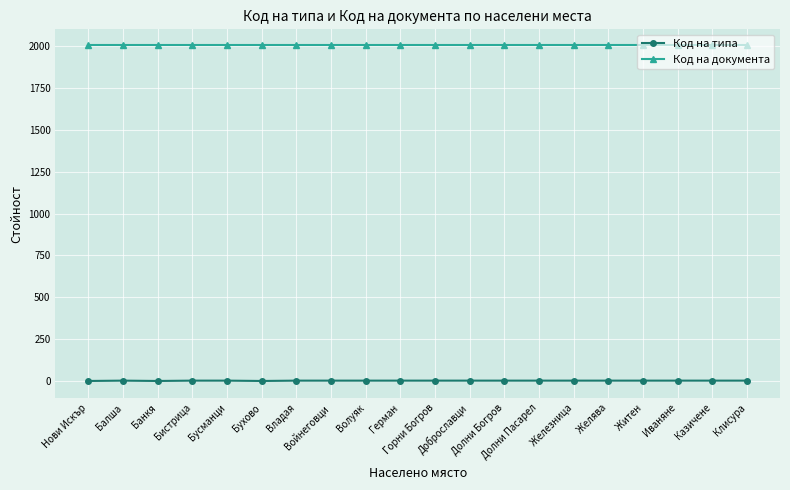

What is the difference between the second highest and minimum values in the Код на типа series?

2